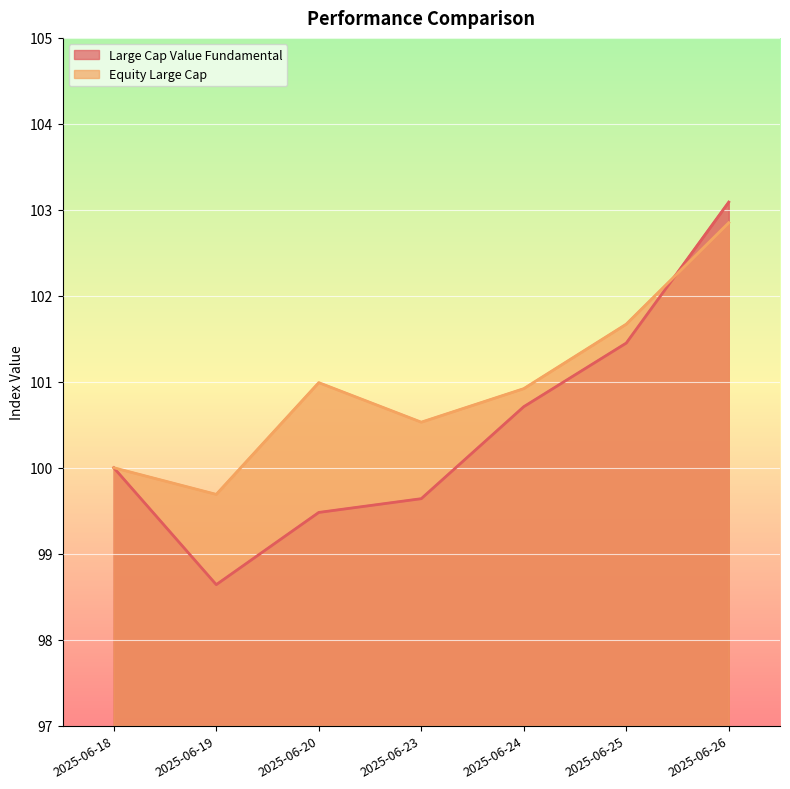

Which series has the largest total across all categories?

Equity Large Cap